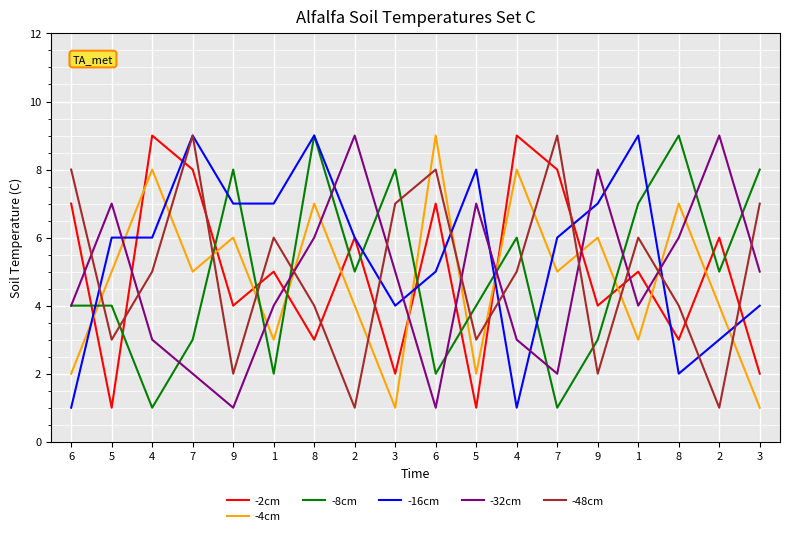

What is the approximate value of -48cm at 5?

3